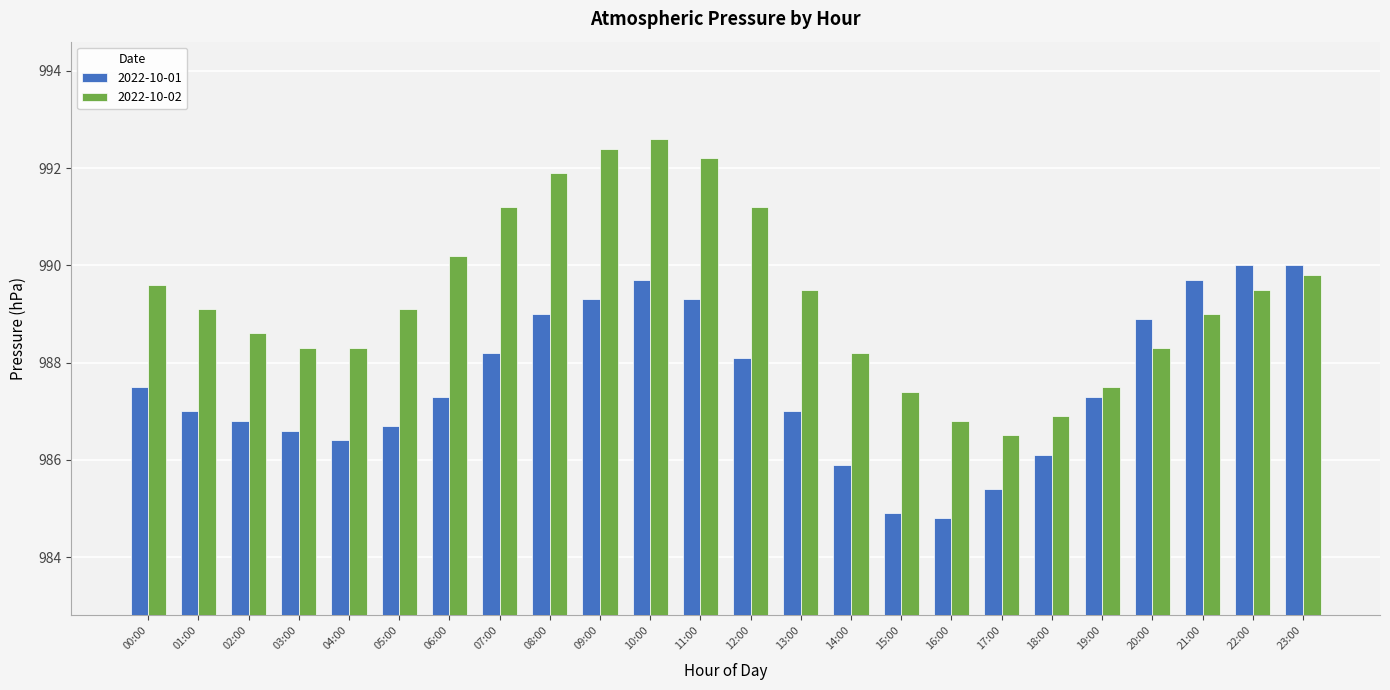

What is the total value across all series at 12:00?

1979.3